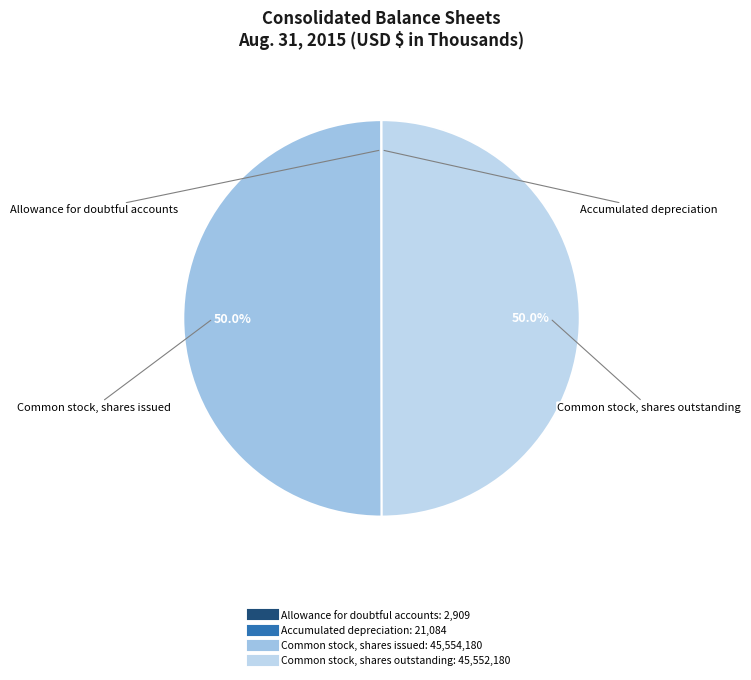

What percentage do Common stock, shares issued and Common stock, shares outstanding together represent?

100.0%